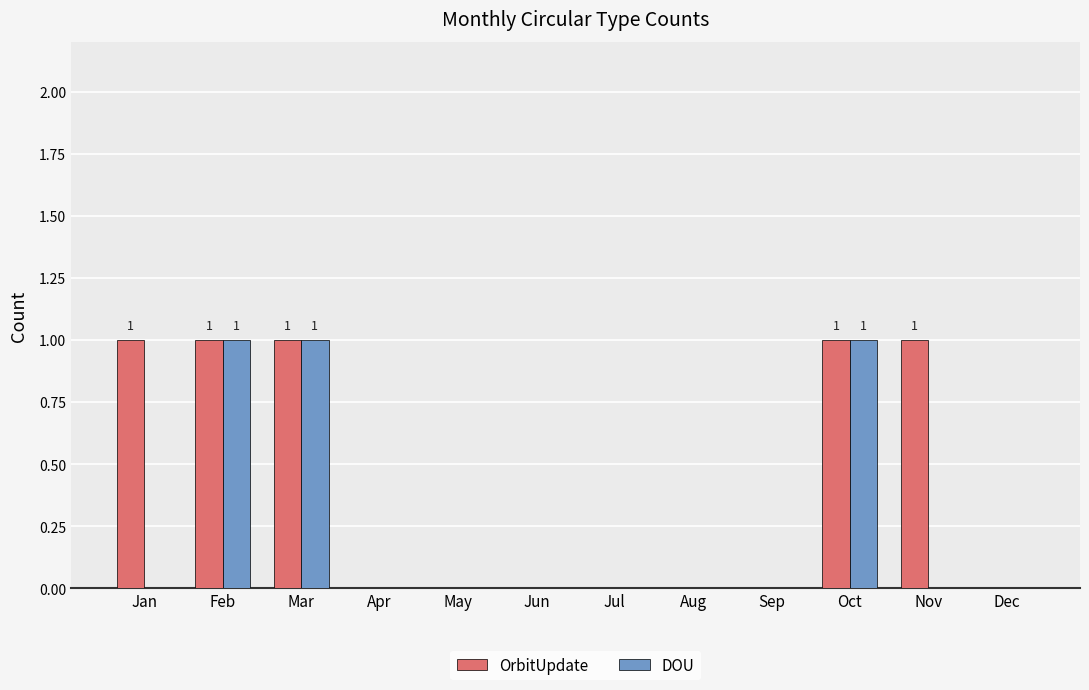

Which series has the largest total across all categories?

OrbitUpdate